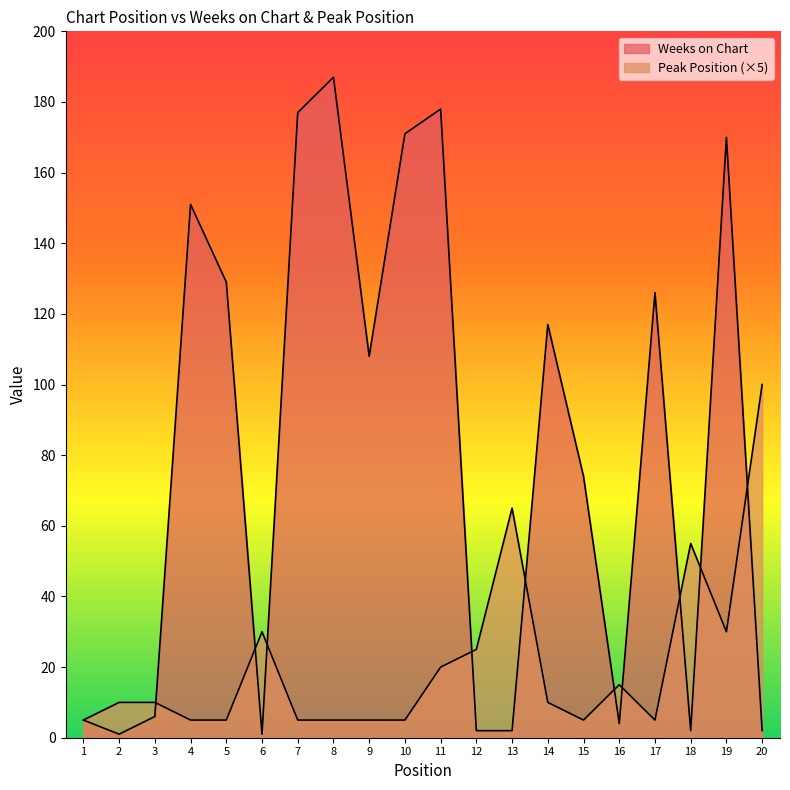

Reading left to right, extract all data points from this chart.

Weeks on Chart: 1=5	2=1	3=6	4=151	5=129	6=1	7=177	8=187	9=108	10=171	11=178	12=2	13=2	14=117	15=74	16=4	17=126	18=2	19=170	20=2
Peak Position: 1=5	2=10	3=10	4=5	5=5	6=30	7=5	8=5	9=5	10=5	11=20	12=25	13=65	14=10	15=5	16=15	17=5	18=55	19=30	20=100